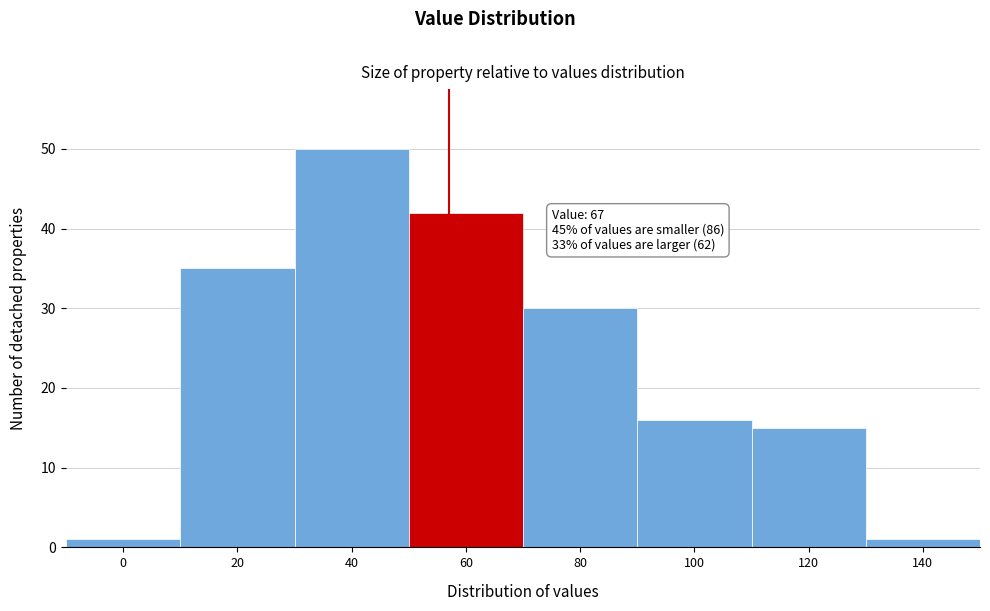

Reading left to right, list all the values displayed in this chart.

1	35	50	42	30	16	15	1